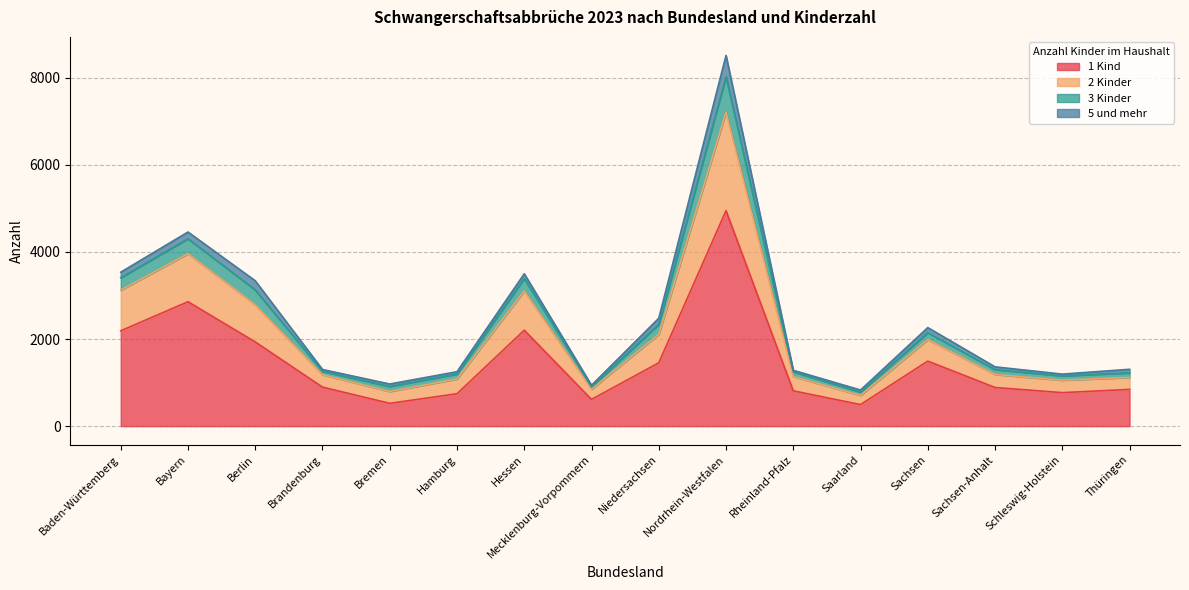

True or false: 1 Kind has a value of 1493 at Sachsen.

True